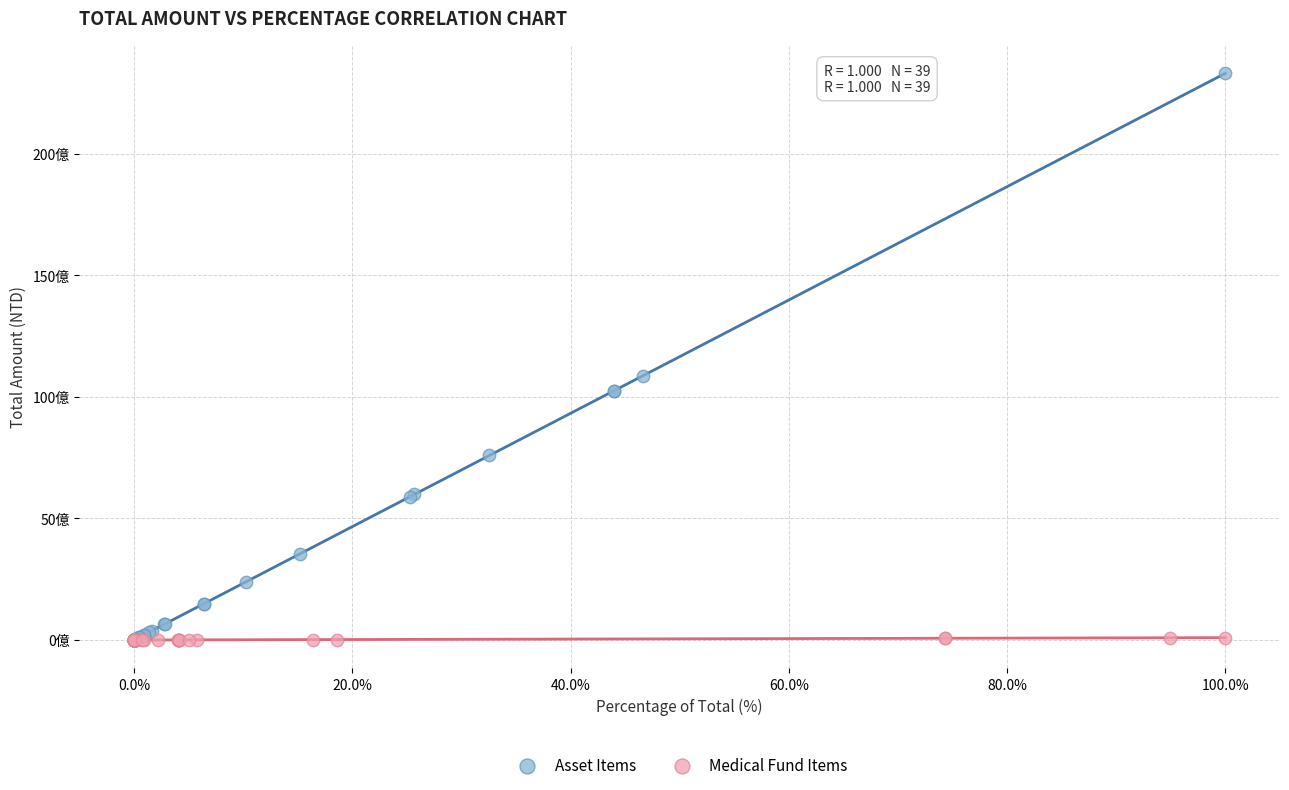

Which series has the largest Y range (max minus min)?

Asset Items